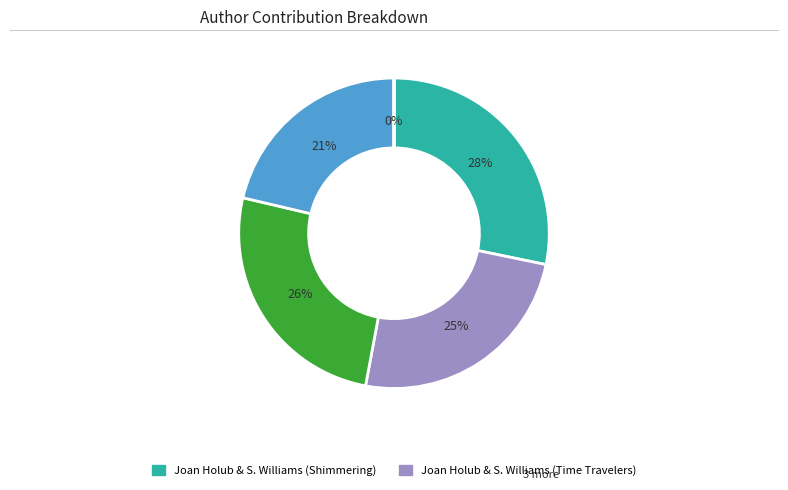

To the nearest percent, what is the average slice percentage?

20%